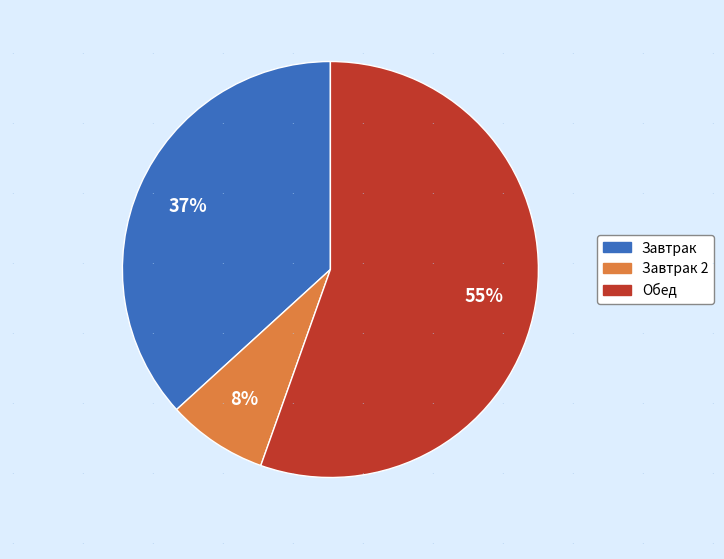

Is there a majority slice in this chart?

Yes